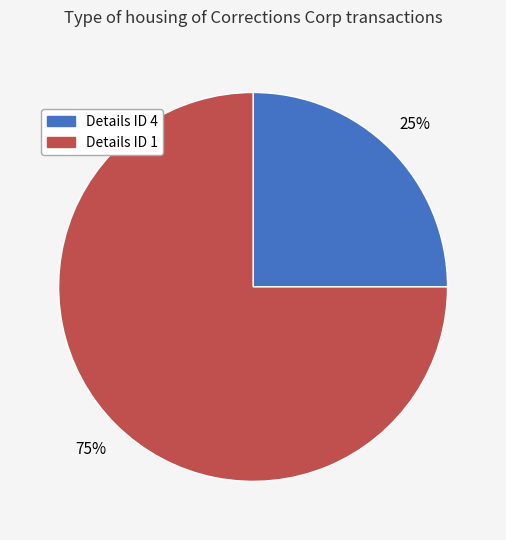

To the nearest percent, what is the average slice percentage?

50%